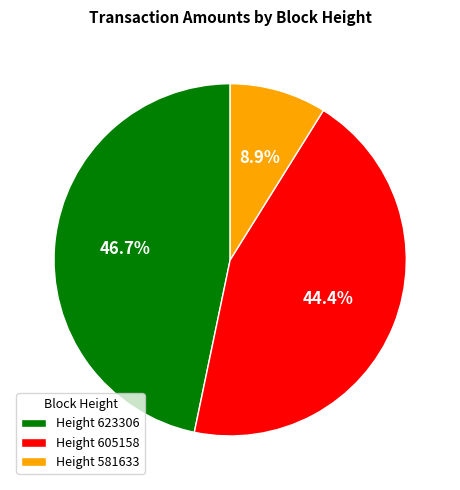

Which slice is the smallest?

Height 581633